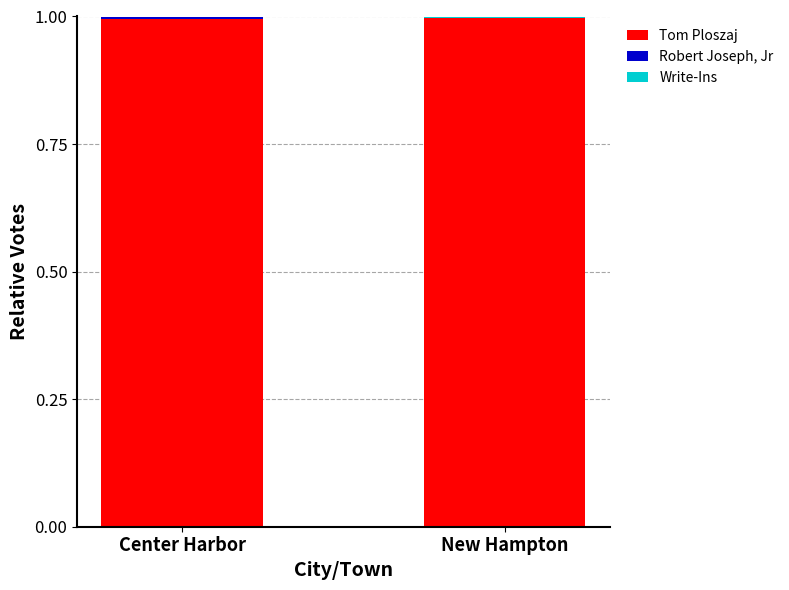

The Tom Ploszaj series shows 1.0 at Center Harbor. True or false?

True